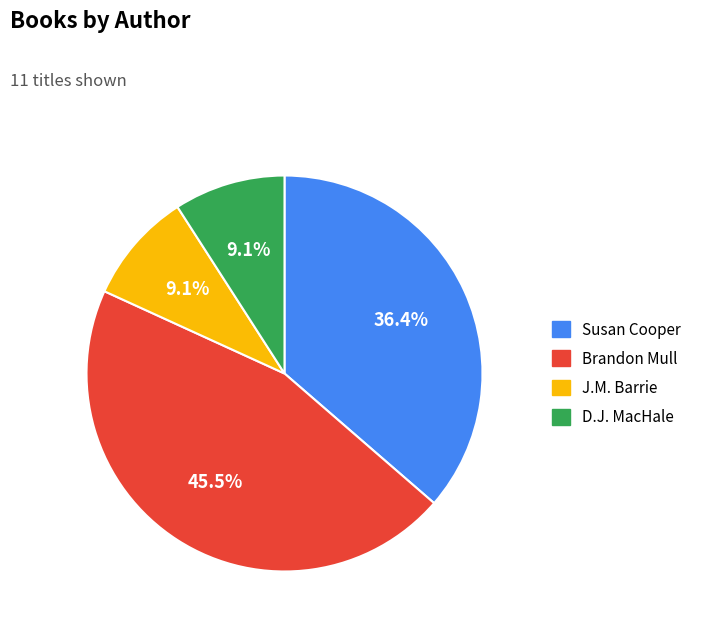

Does any single category account for the majority?

No